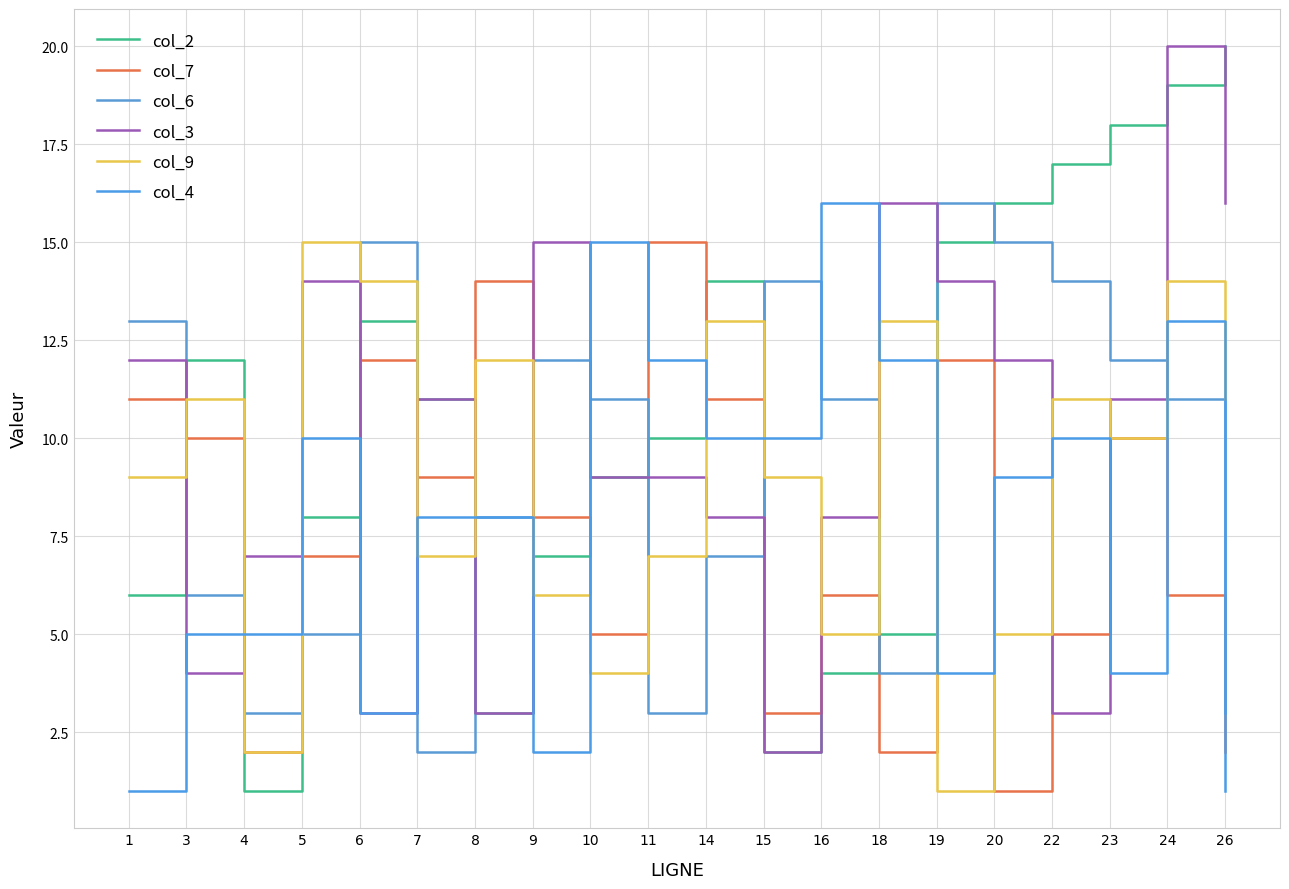

Where is col_7 nearest to the value 8?

9